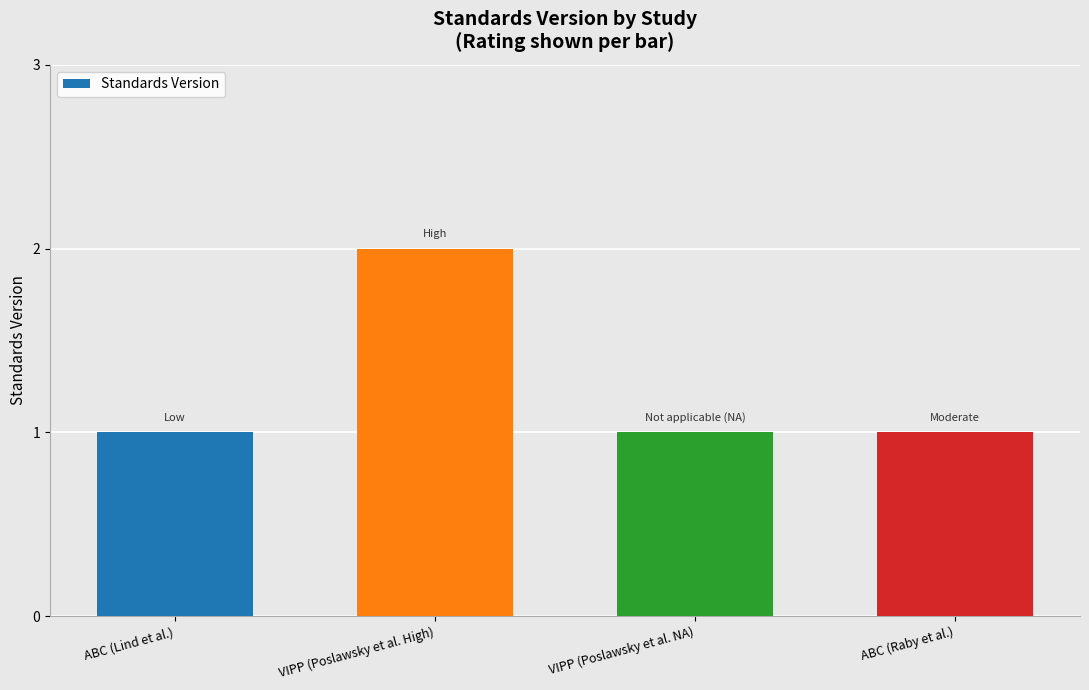

What is the sum of the values at VIPP (Poslawsky et al. NA) and ABC (Raby et al.)?

2